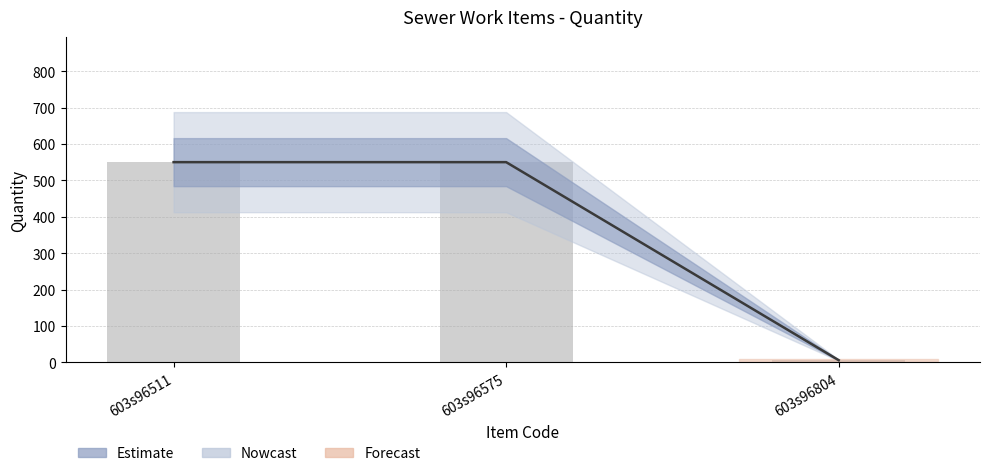

Which has a higher value, 603s96575 or 603s96511?

603s96575